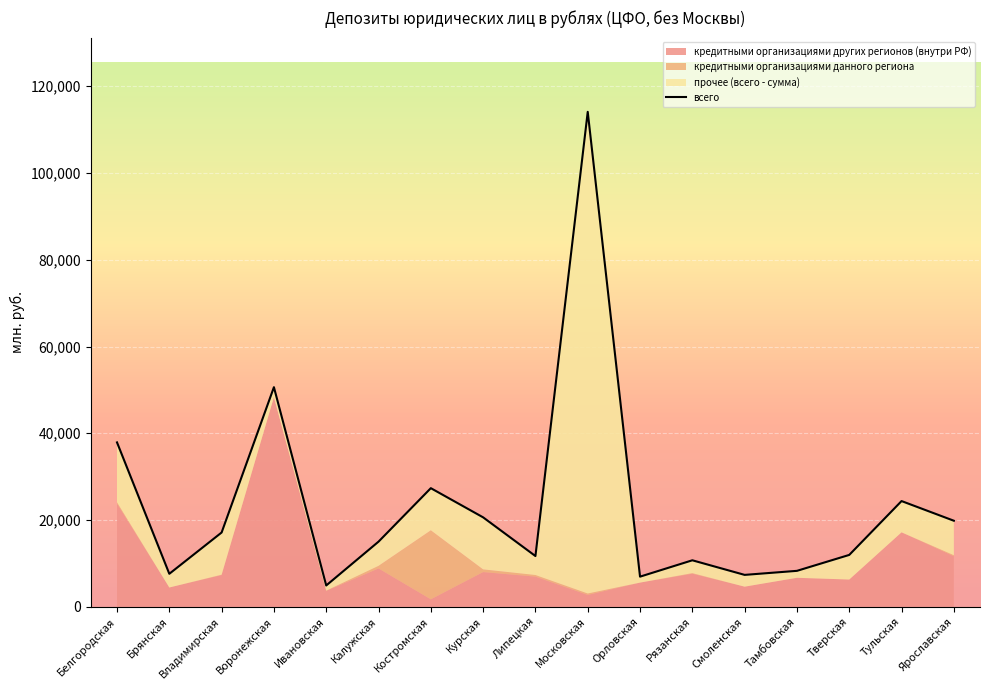

How many interior local valleys (lower than both neighbors) does the data have?

5